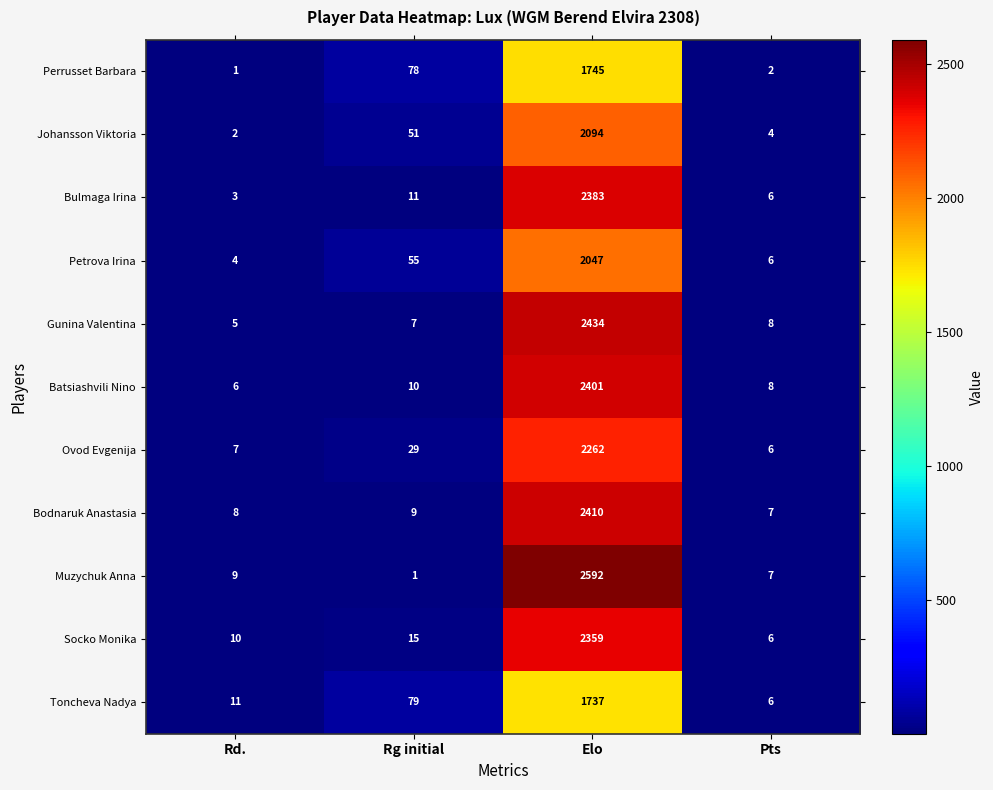

What is the approximate value of Ovod Evgenija at Rd.?

7